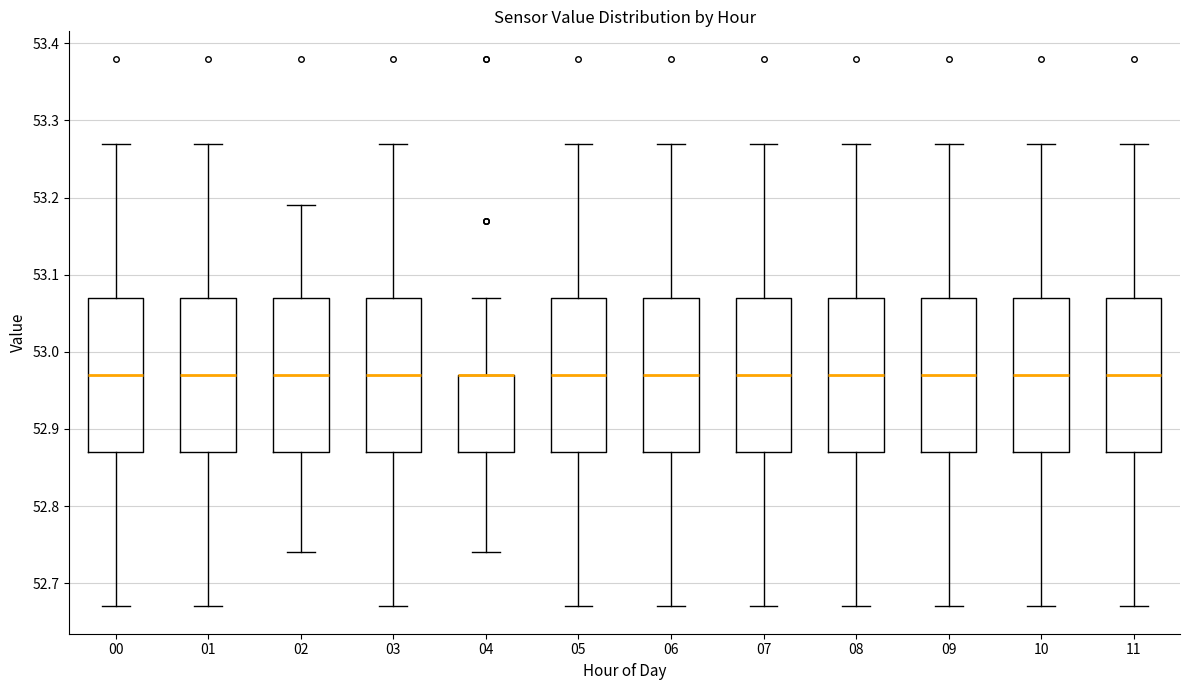

Reading left to right, transcribe this box plot: for each box, give where its median line is, the range the box spans, and where its two whiskers end, as read against the y-axis. The values are not printed on the chart, so give them approximately, as read against the axis.

00: median 52.97, box 52.87 to 53.07, whiskers 52.67 to 53.27
01: median 52.97, box 52.87 to 53.07, whiskers 52.67 to 53.27
02: median 52.97, box 52.87 to 53.07, whiskers 52.74 to 53.19
03: median 52.97, box 52.87 to 53.07, whiskers 52.67 to 53.27
04: median 52.97 (drawn on the box's upper edge), box 52.87 to 52.97, whiskers 52.74 to 53.07
05: median 52.97, box 52.87 to 53.07, whiskers 52.67 to 53.27
06: median 52.97, box 52.87 to 53.07, whiskers 52.67 to 53.27
07: median 52.97, box 52.87 to 53.07, whiskers 52.67 to 53.27
08: median 52.97, box 52.87 to 53.07, whiskers 52.67 to 53.27
09: median 52.97, box 52.87 to 53.07, whiskers 52.67 to 53.27
10: median 52.97, box 52.87 to 53.07, whiskers 52.67 to 53.27
11: median 52.97, box 52.87 to 53.07, whiskers 52.67 to 53.27